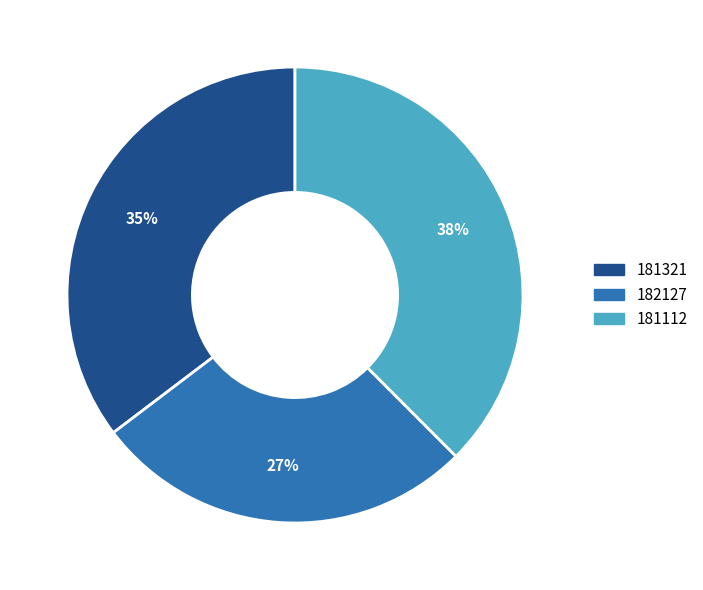

What is the smallest slice in the pie chart?

182127